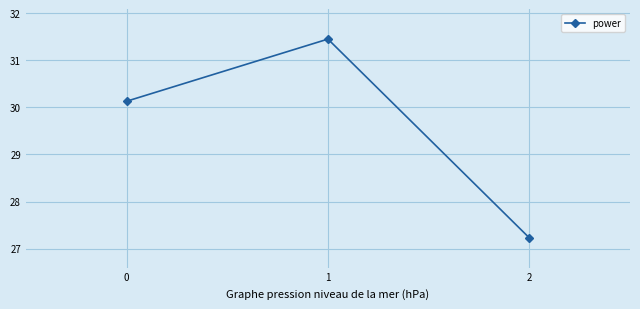

True or false: the data shows 27.2 at 2.

True